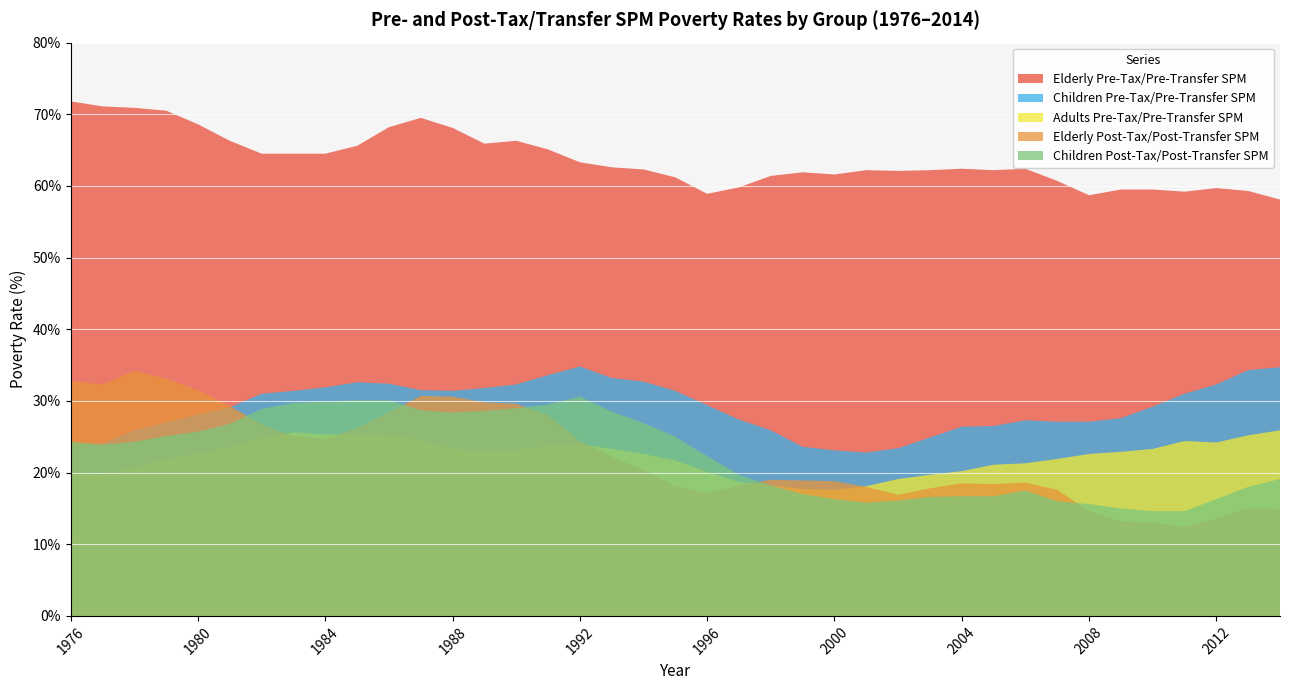

Reading right to left, list all the values displayed in this chart.

Elderly Pre-Tax/Pre-Transfer SPM: 58.1	59.3	59.7	59.2	59.5	59.5	58.7	60.7	62.4	62.2	62.4	62.2	62.1	62.2	61.6	61.9	61.4	59.8	58.9	61.2	62.3	62.6	63.3	65.1	66.3	65.9	68.1	69.5	68.2	65.6	64.5	64.5	64.5	66.3	68.6	70.5	70.9	71.1	71.8
Children Pre-Tax/Pre-Transfer SPM: 34.7	34.3	32.3	31.0	29.2	27.6	27.1	27.1	27.3	26.5	26.4	24.9	23.4	22.8	23.1	23.6	25.9	27.4	29.4	31.4	32.7	33.2	34.8	33.6	32.3	31.8	31.4	31.5	32.4	32.6	31.9	31.4	31.0	29.1	28.1	27.0	25.9	24.1	23.6
Adults Pre-Tax/Pre-Transfer SPM: 25.9	25.2	24.2	24.4	23.3	22.9	22.6	21.9	21.3	21.1	20.2	19.7	19.1	18.1	17.6	17.7	18.2	18.7	20.1	21.7	22.6	23.3	24.0	23.7	23.2	23.1	23.3	24.5	25.3	25.4	25.3	25.6	24.8	23.6	22.6	21.9	20.7	19.6	19.8
Elderly Post-Tax/Post-Transfer SPM: 14.9	15.0	13.6	12.4	13.0	13.2	14.6	17.6	18.6	18.4	18.5	17.8	16.9	18.0	18.8	18.9	19.0	18.2	17.1	18.1	20.4	22.2	24.4	28.0	29.6	29.8	30.6	30.7	28.4	26.2	24.7	25.1	26.7	29.3	31.5	33.1	34.2	32.3	32.8
Children Post-Tax/Post-Transfer SPM: 19.1	18.0	16.3	14.6	14.6	15.0	15.6	16.0	17.5	16.7	16.7	16.6	16.1	15.8	16.3	17.0	18.2	19.7	22.3	25.0	26.9	28.5	30.6	29.5	29.0	28.6	28.4	28.7	30.1	30.1	29.9	29.7	28.9	26.8	25.7	25.1	24.3	23.9	24.3